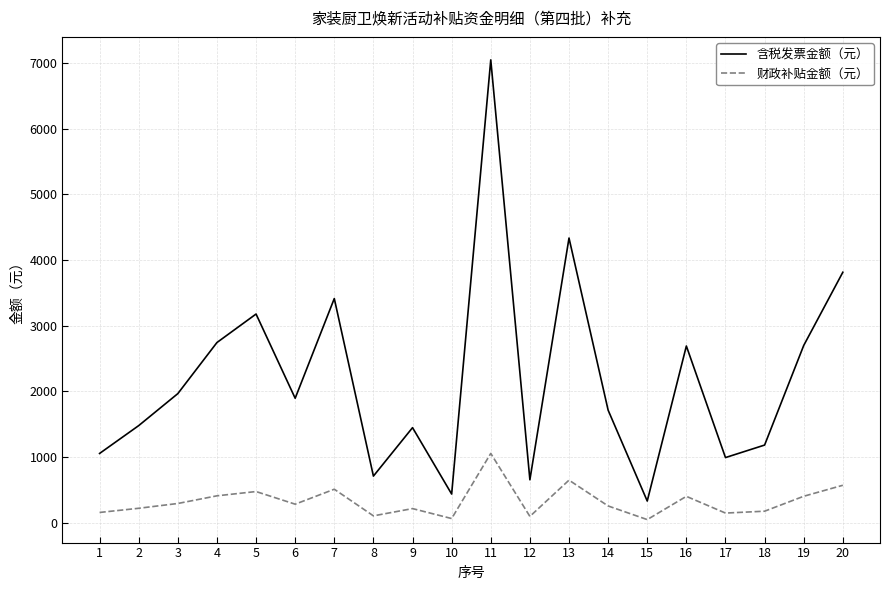

At which label does 含税发票金额（元） first exceed 1896?

3